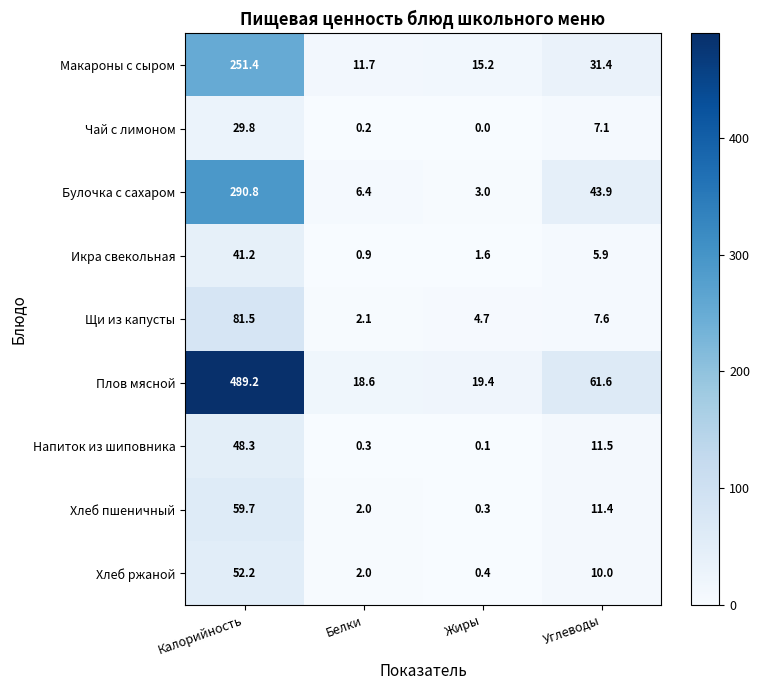

Which series has the widest spread of values?

Плов мясной